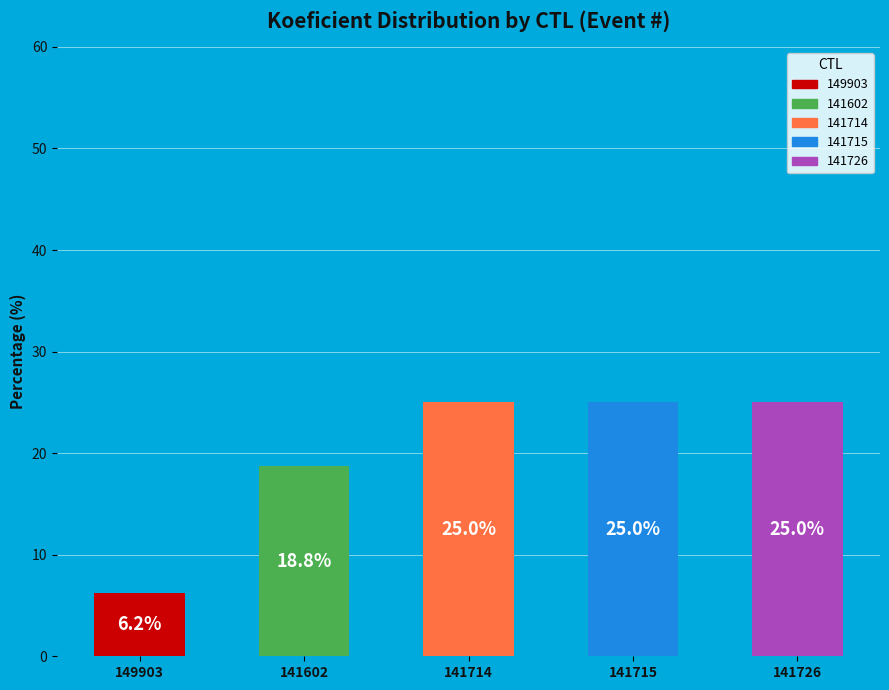

How many segments does this pie chart have?

5